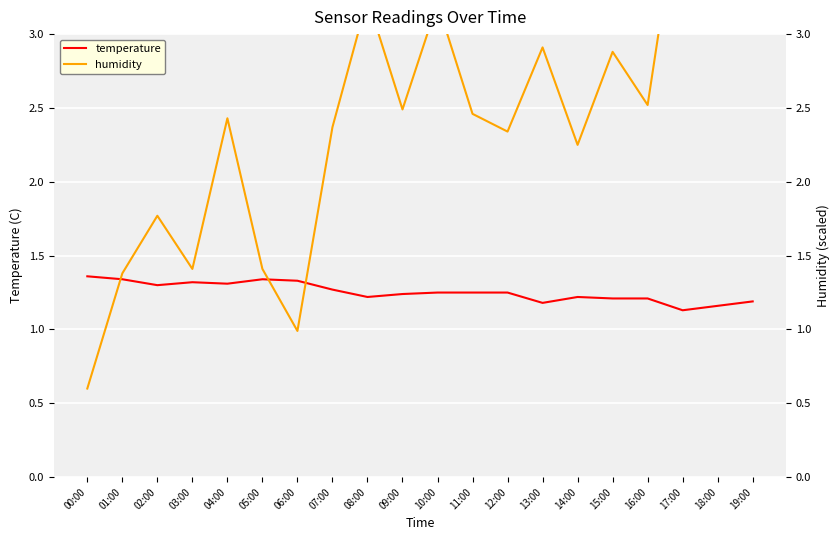

Does the chart display data point markers on the line(s)?

No